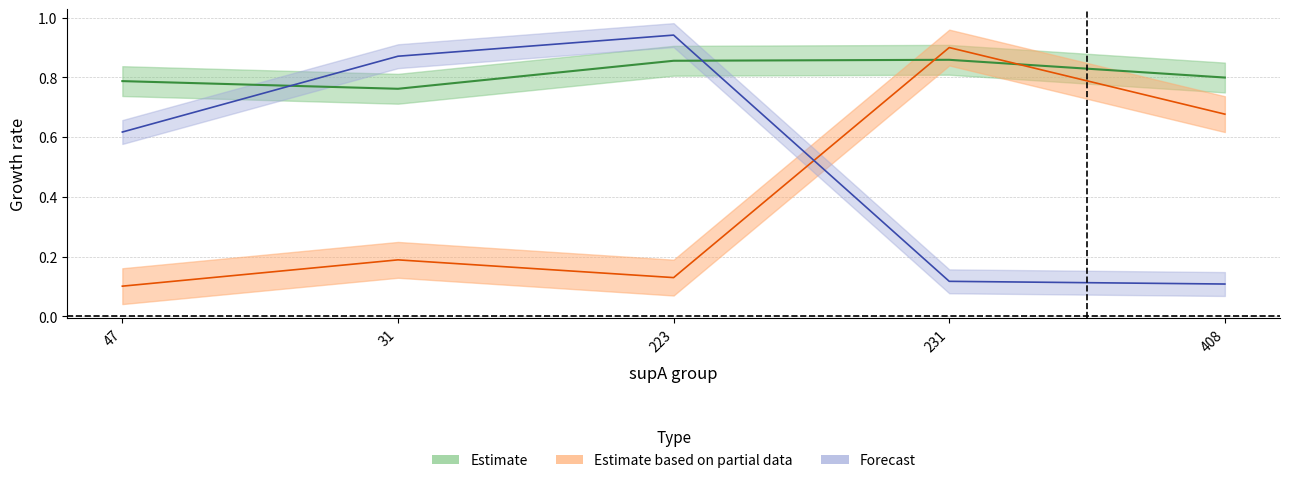

Count the value values in the range 0 to 1.

5